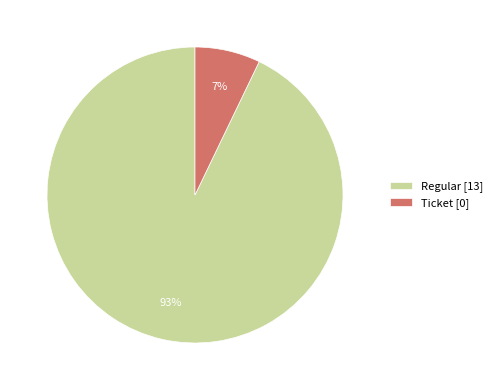

True or false: Regular [13] accounts for 93% of the total.

True